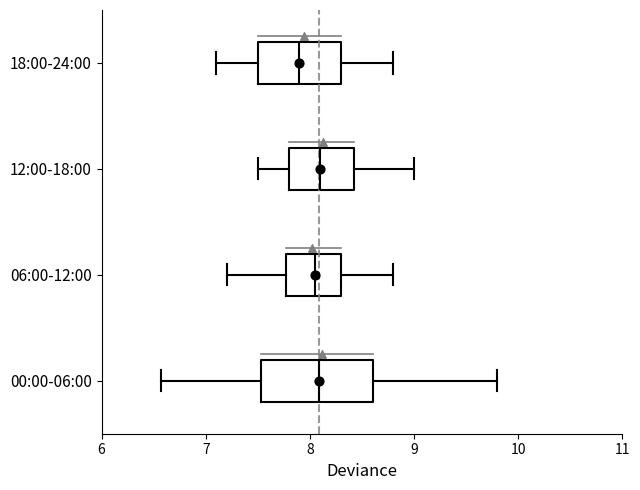

Where is the left edge of the box for 00:00-06:00 on the x-axis? The values are not printed on the chart, so give them approximately, as read against the axis.

7.5